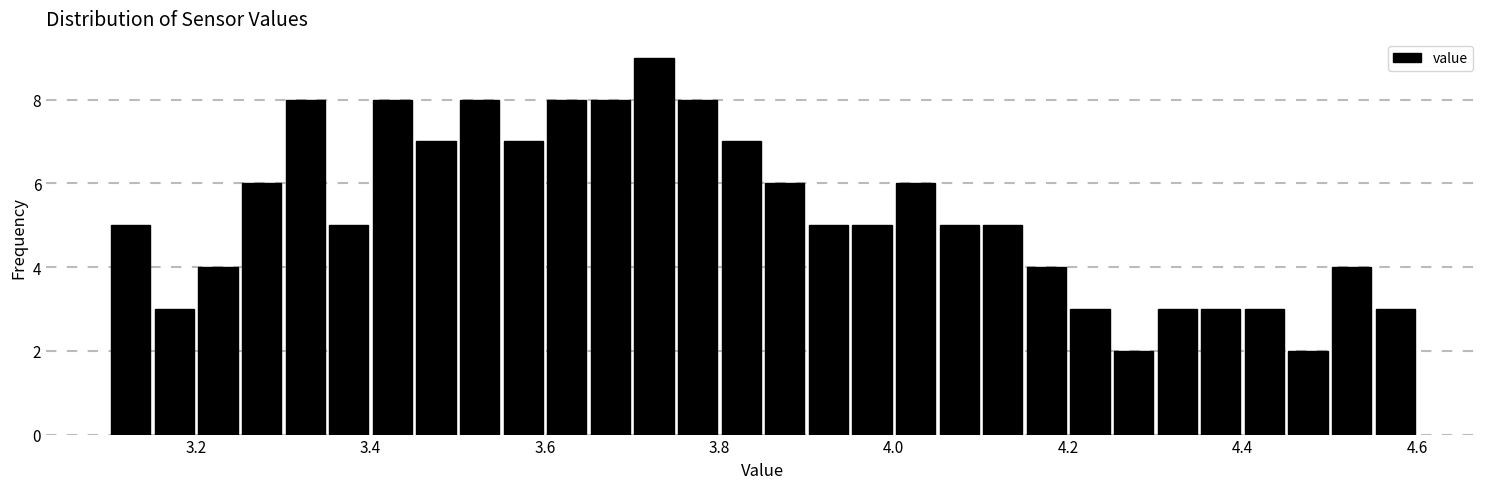

Around what value on the x-axis is the tallest bar? Give the approximate position of its centre, as read against the axis.

3.72